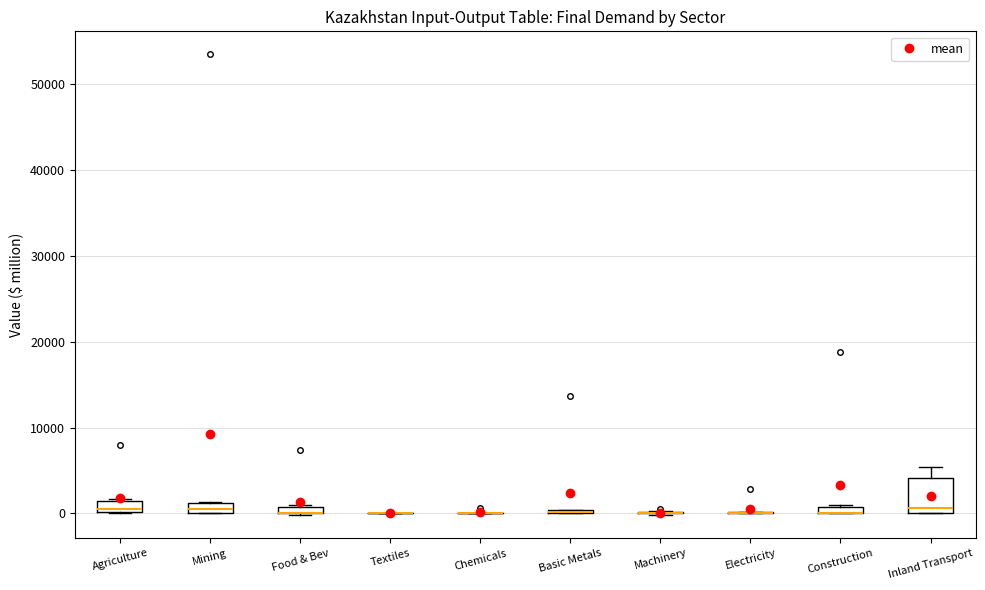

Comparing the boxes themselves (not the whiskers), which one is the tallest?

Inland Transport